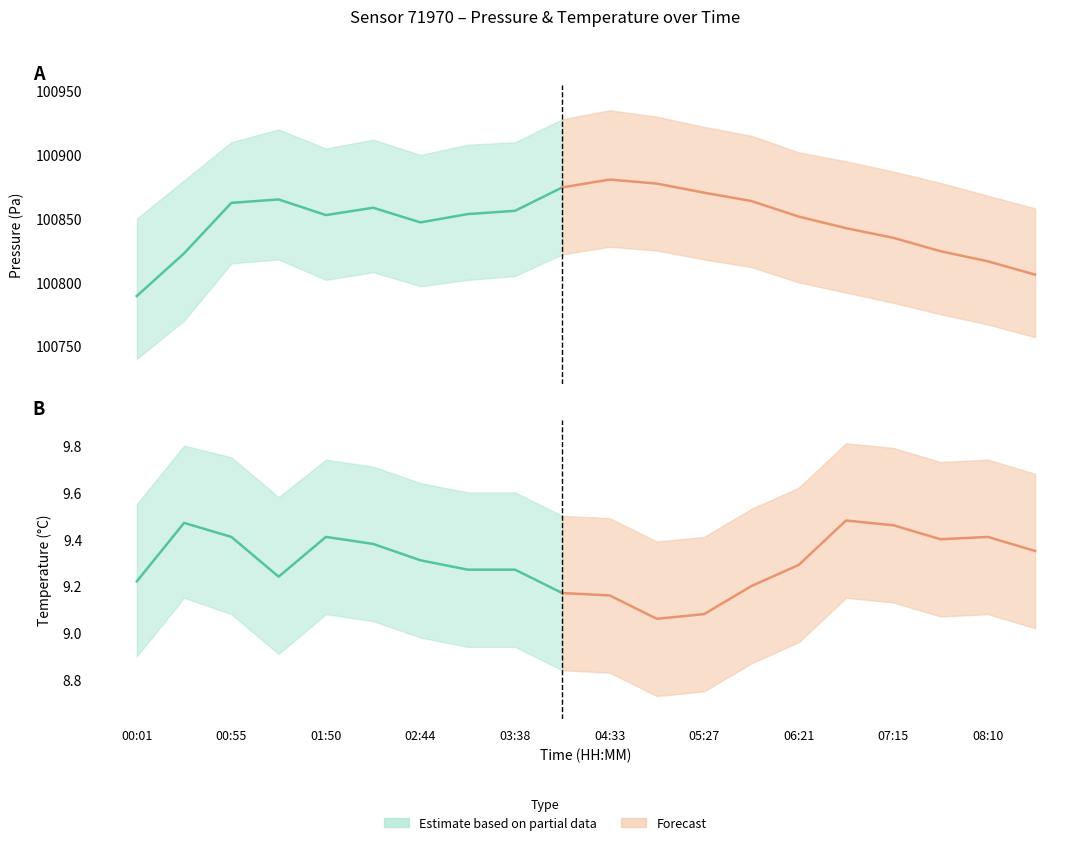

The pressure_upper series shows 100935.0 at 04:33. True or false?

True